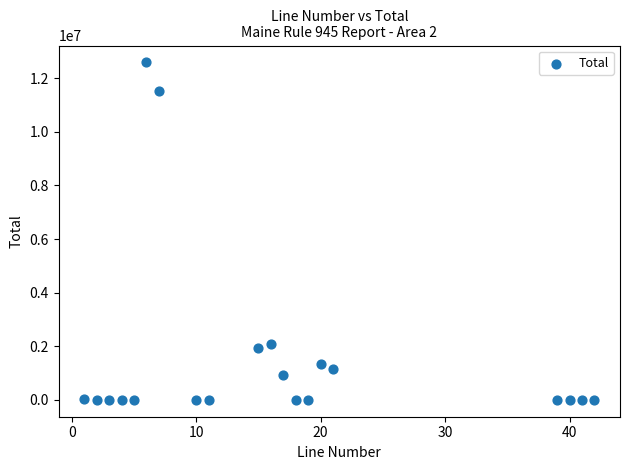

What Y value in the scatter plot is closest to 6295296?

2066035.0